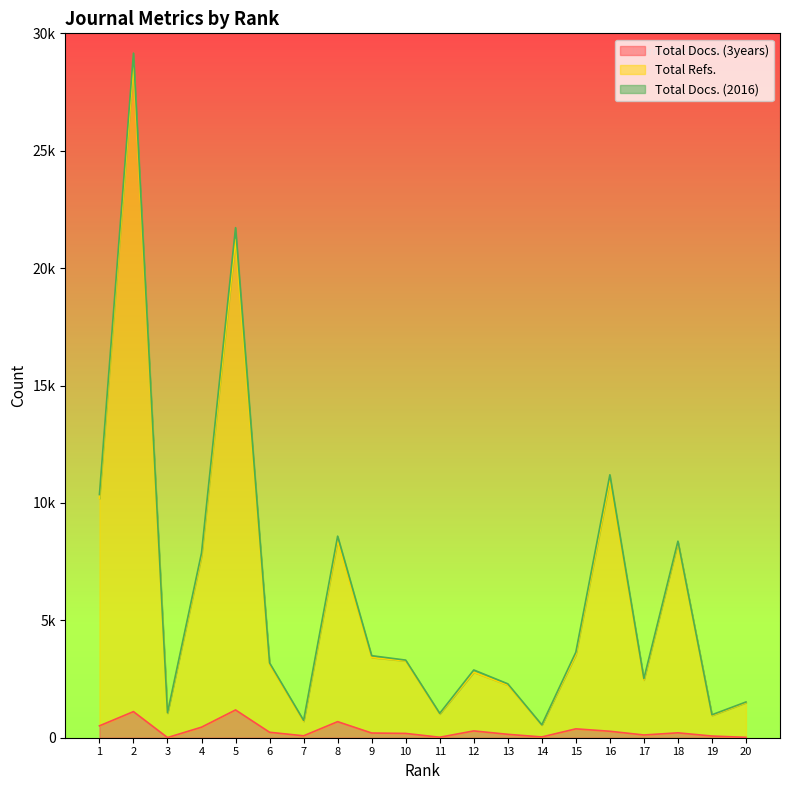

Is the value of Total Refs. at 15 greater than the value of Total Docs. (3years) at 9?

Yes